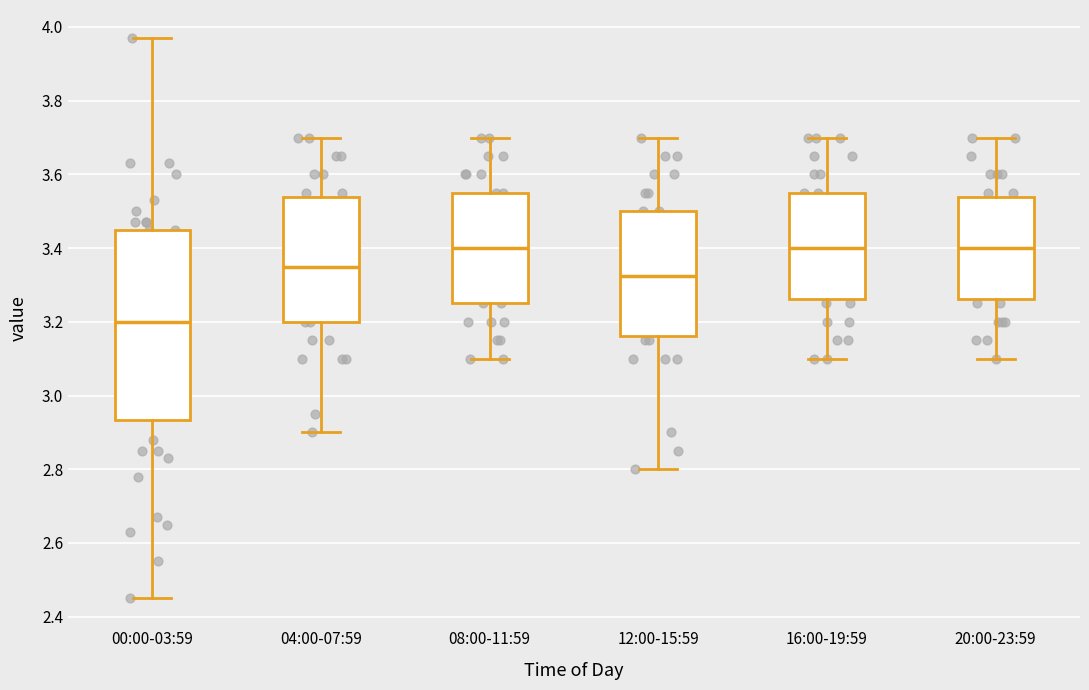

Reading left to right, transcribe this box plot: for each box, give where its median line is, the range the box spans, and where its two whiskers end, as read against the y-axis. The values are not printed on the chart, so give them approximately, as read against the axis.

00:00-03:59: median 3.20, box 2.94 to 3.46, whiskers 2.46 to 3.98
04:00-07:59: median 3.36, box 3.20 to 3.54, whiskers 2.90 to 3.70
08:00-11:59: median 3.40, box 3.26 to 3.56, whiskers 3.10 to 3.70
12:00-15:59: median 3.32, box 3.16 to 3.50, whiskers 2.80 to 3.70
16:00-19:59: median 3.40, box 3.26 to 3.56, whiskers 3.10 to 3.70
20:00-23:59: median 3.40, box 3.26 to 3.54, whiskers 3.10 to 3.70